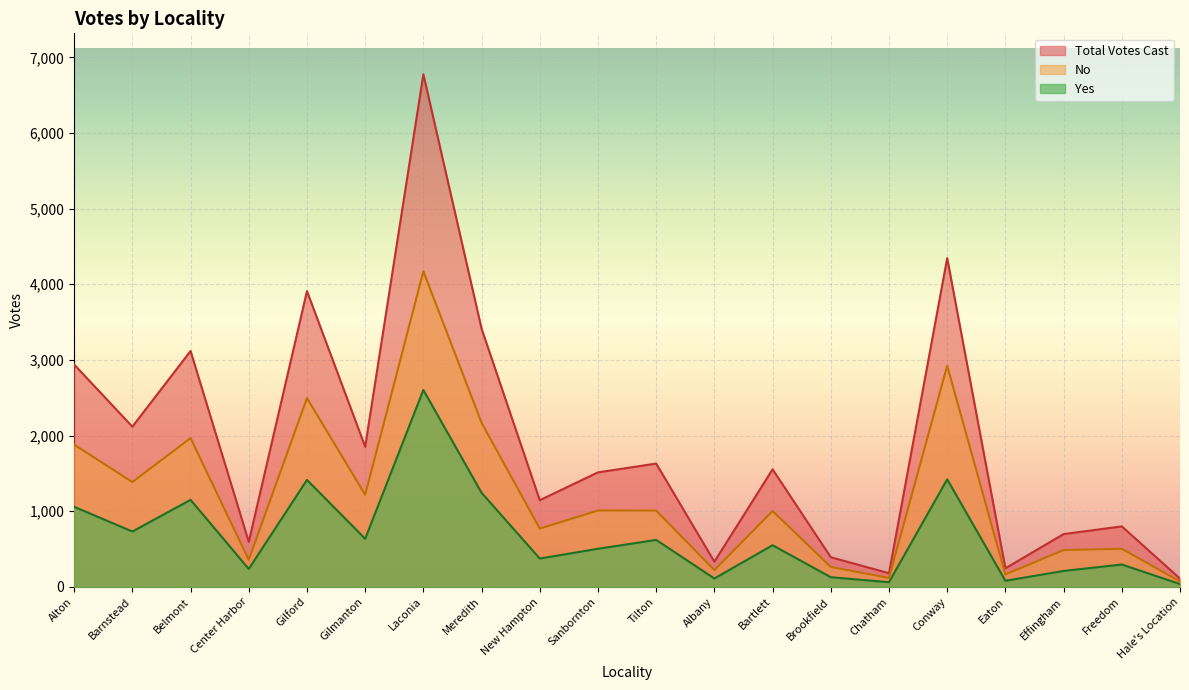

Which category has the lowest value across all series?

Hale's Location